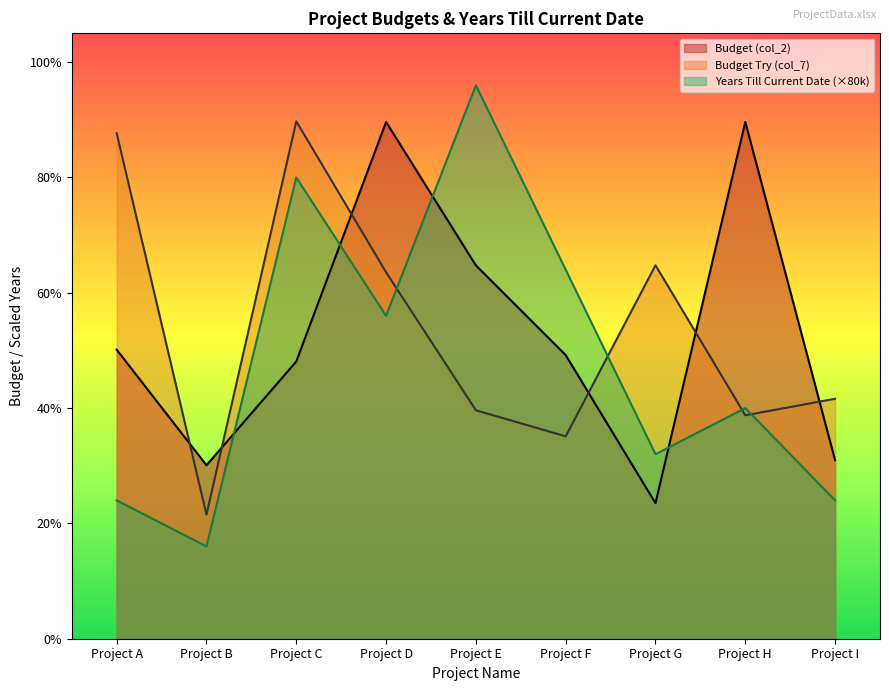

How many interior local peaks does the Budget Try (col_7) series have?

2